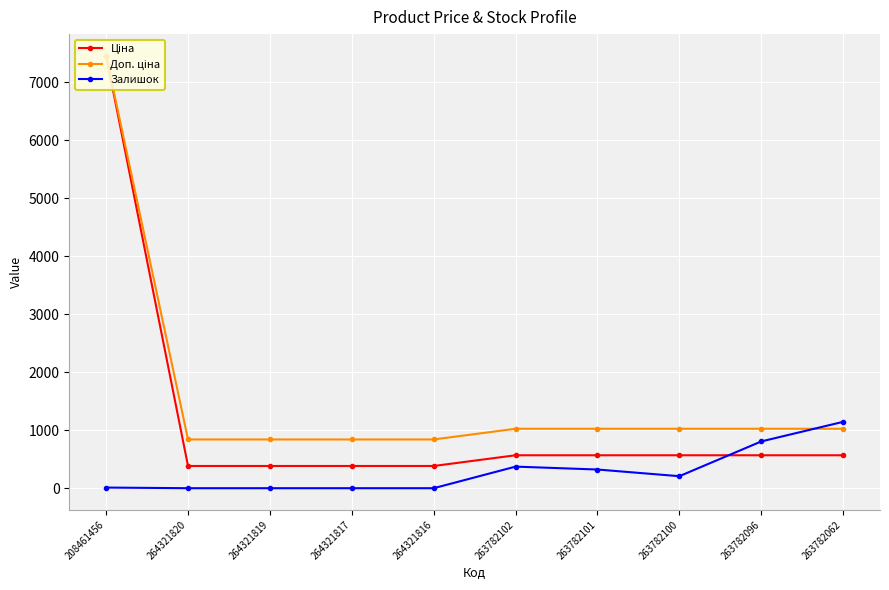

At which category is the sum across all series the highest?

208461456